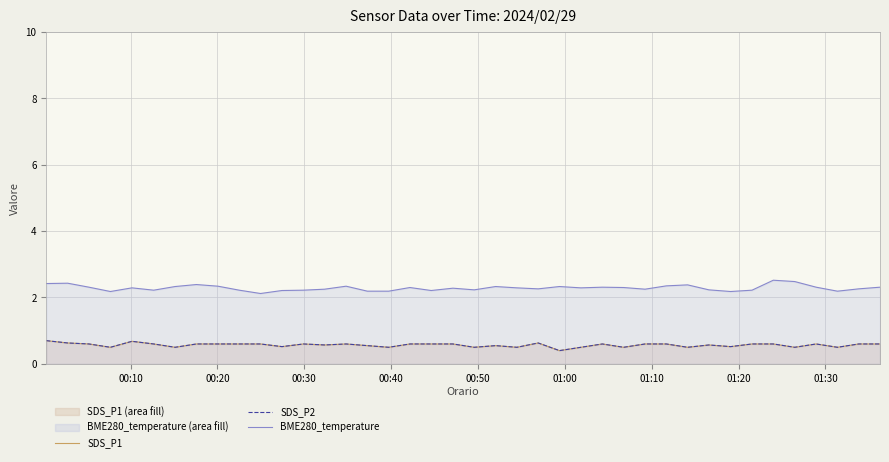

Does the chart display data point markers on the line(s)?

No